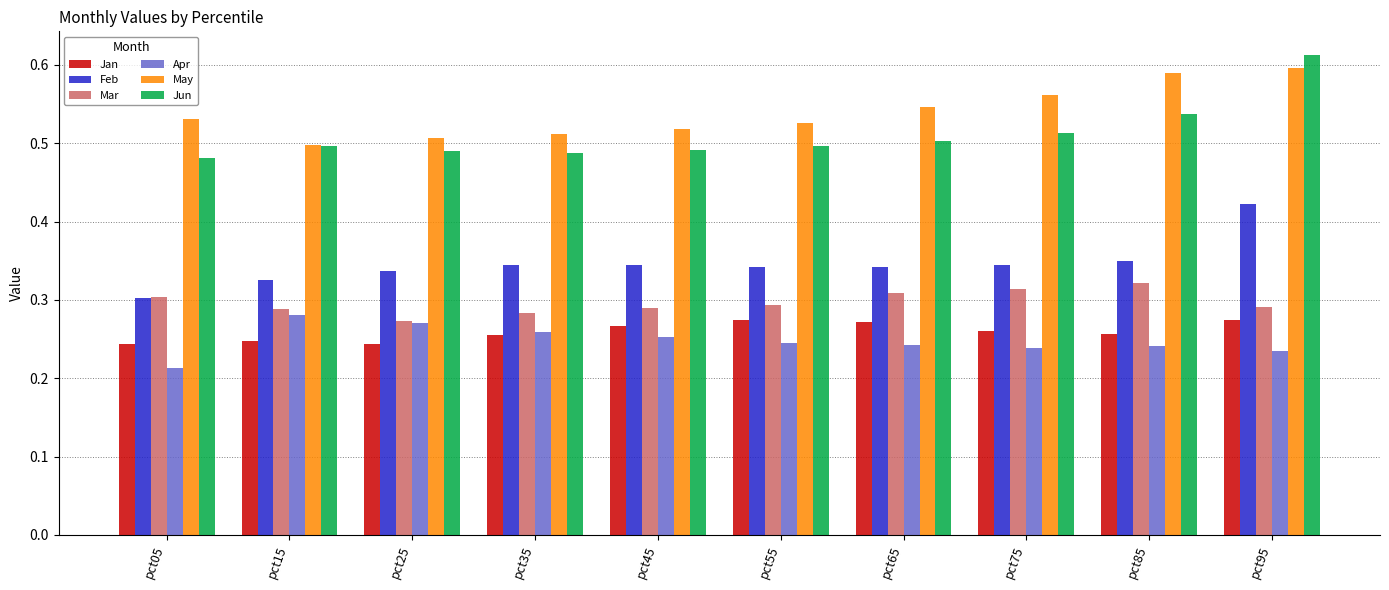

The value of Jun at pct35 is 0.8. True or false?

False